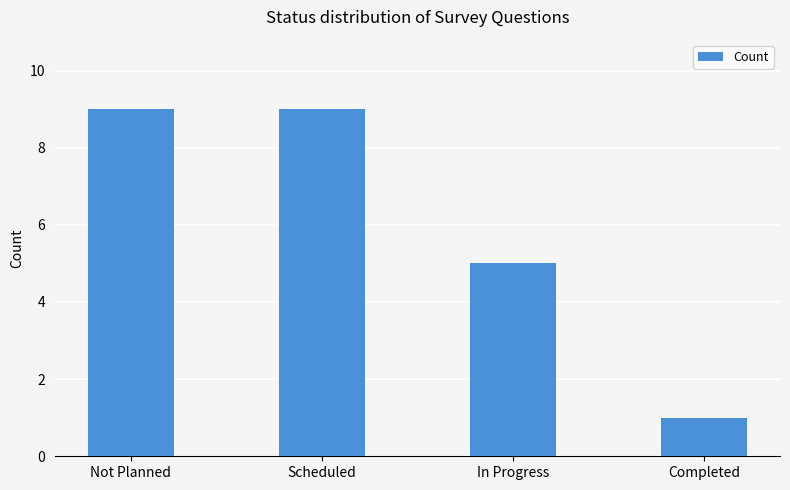

Does the chart contain any negative values?

No